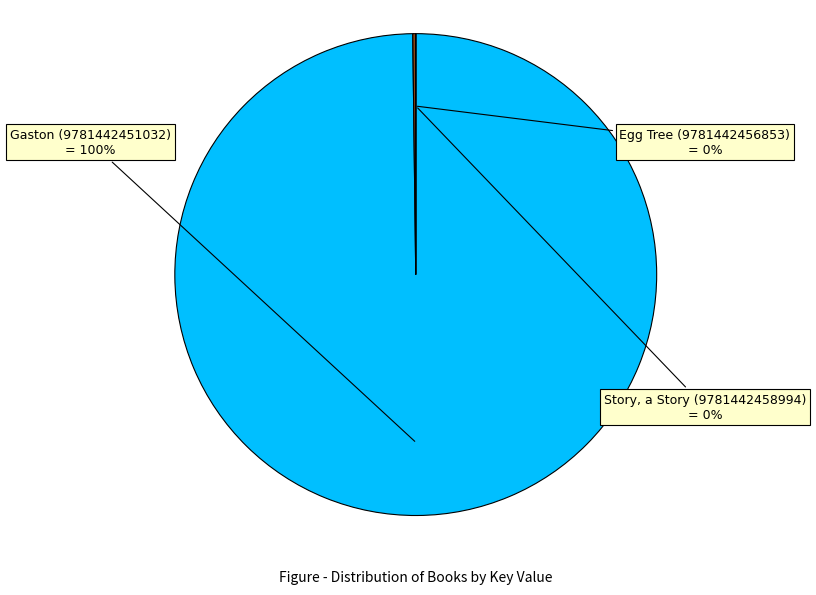

Does any single category account for the majority?

Yes